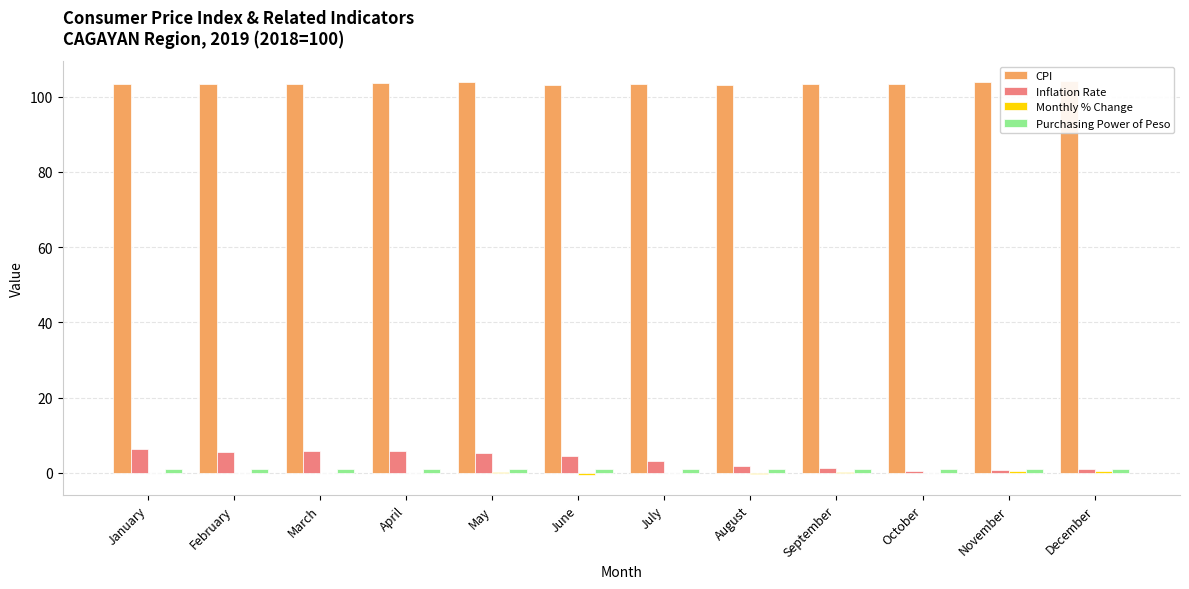

What is the value of the Inflation Rate bar at the 4th from the left?

5.7